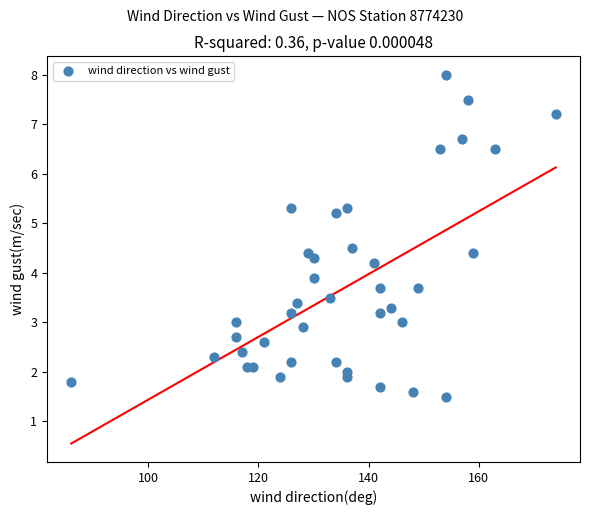

What Y value in the scatter plot is closest to 4?

3.9